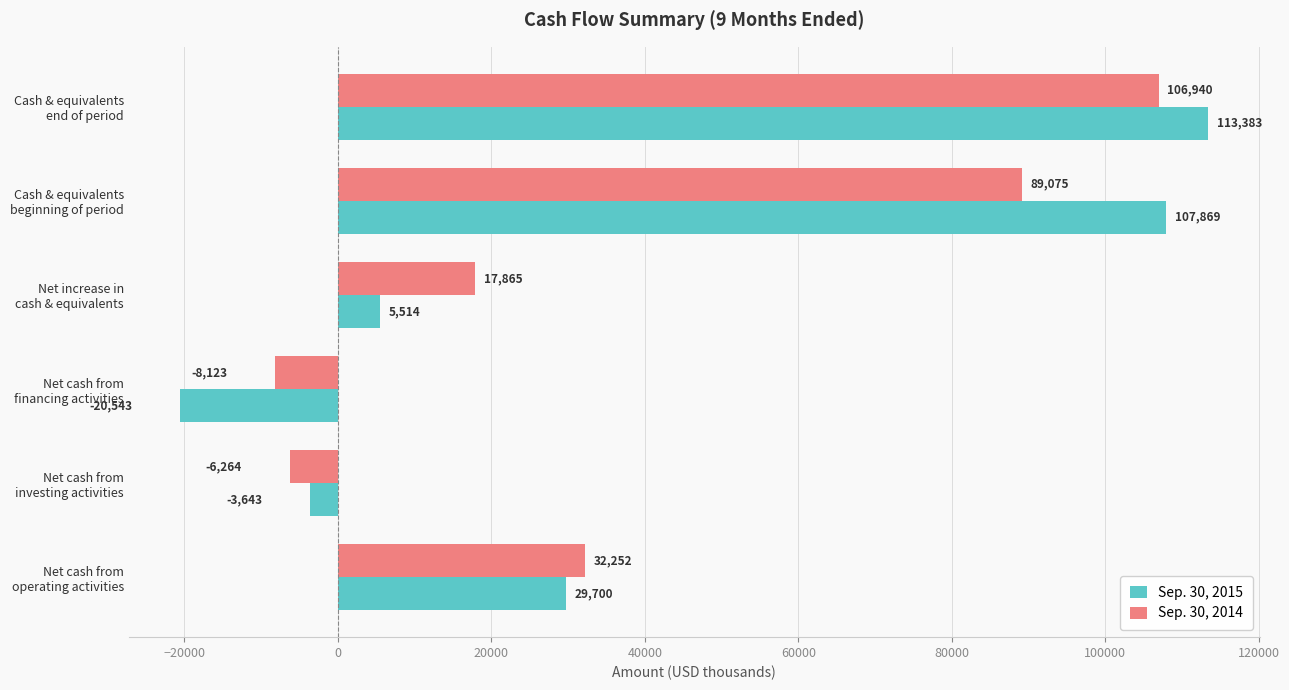

Which series has the largest total across all categories?

Sep. 30, 2015